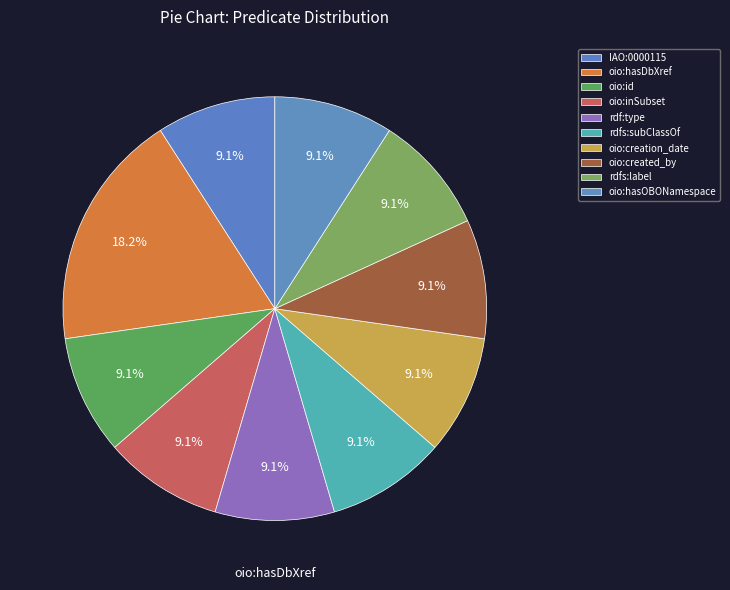

How many segments does this pie chart have?

10